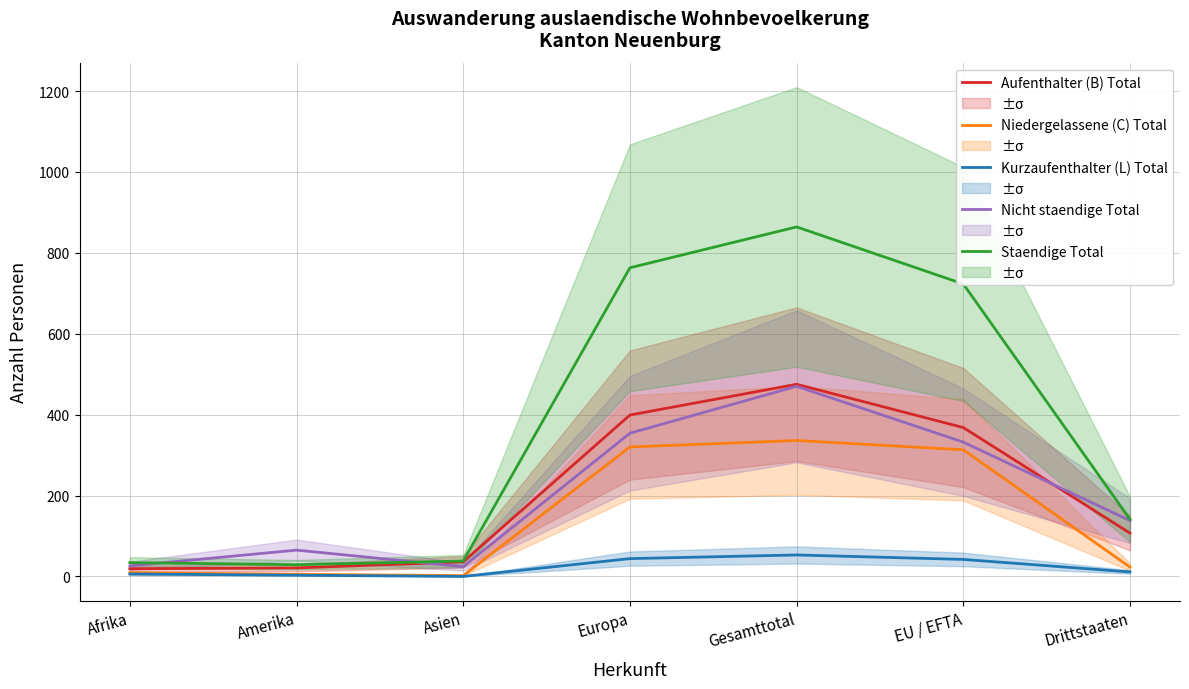

How many categories are shown in the chart?

7